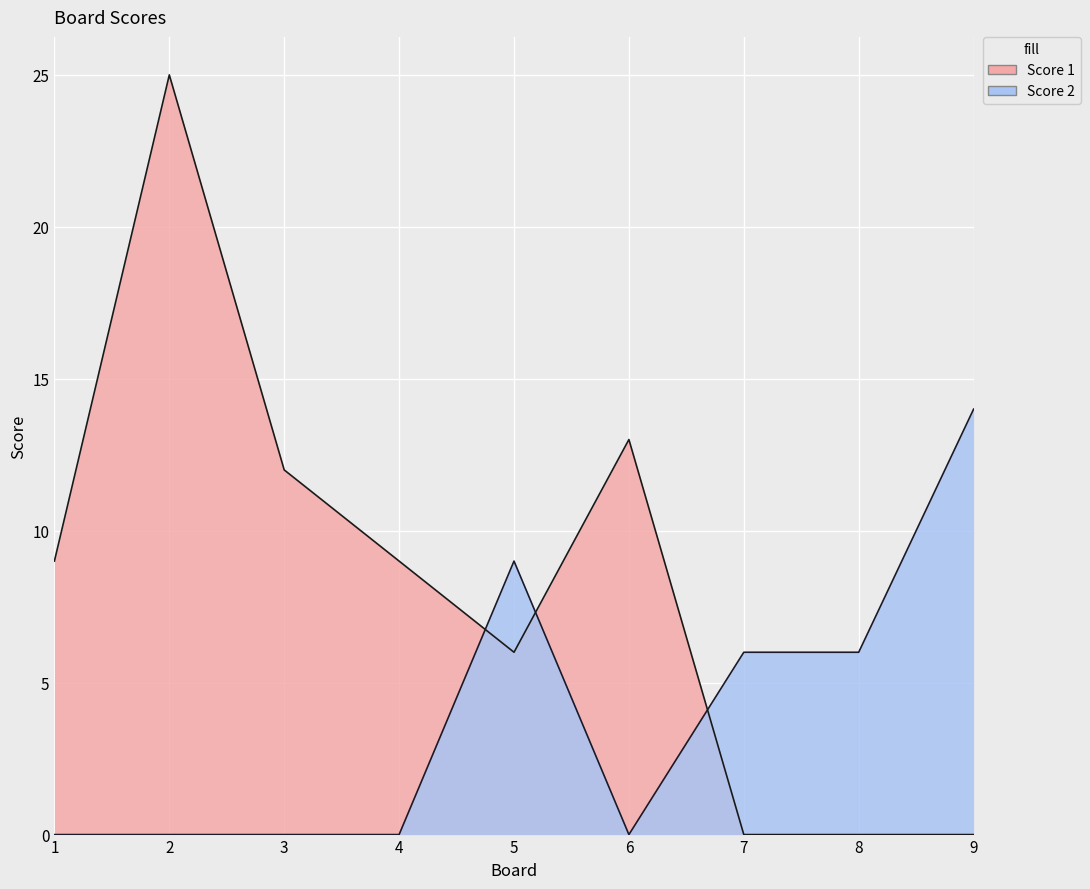

How many data points does each series have?

9